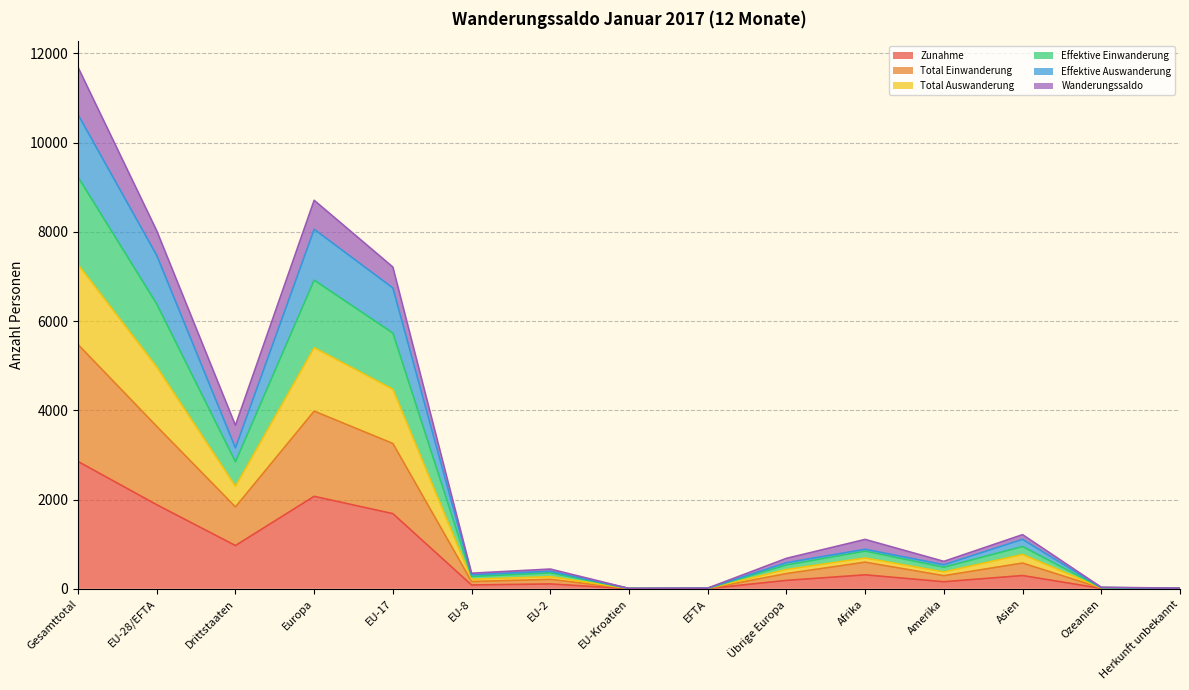

How many lines are shown in the chart?

6